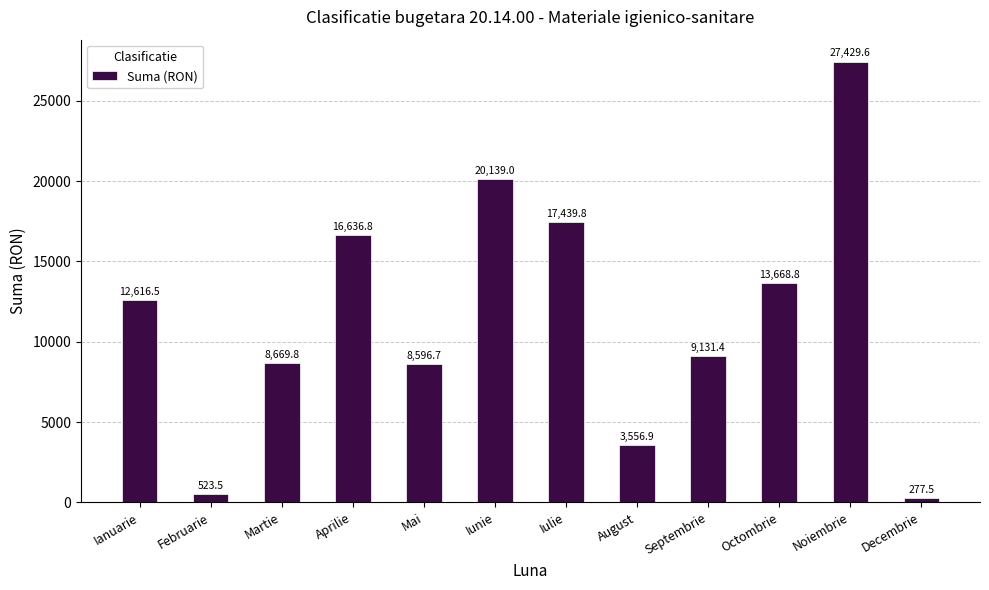

How many data points are less than 12616?

6